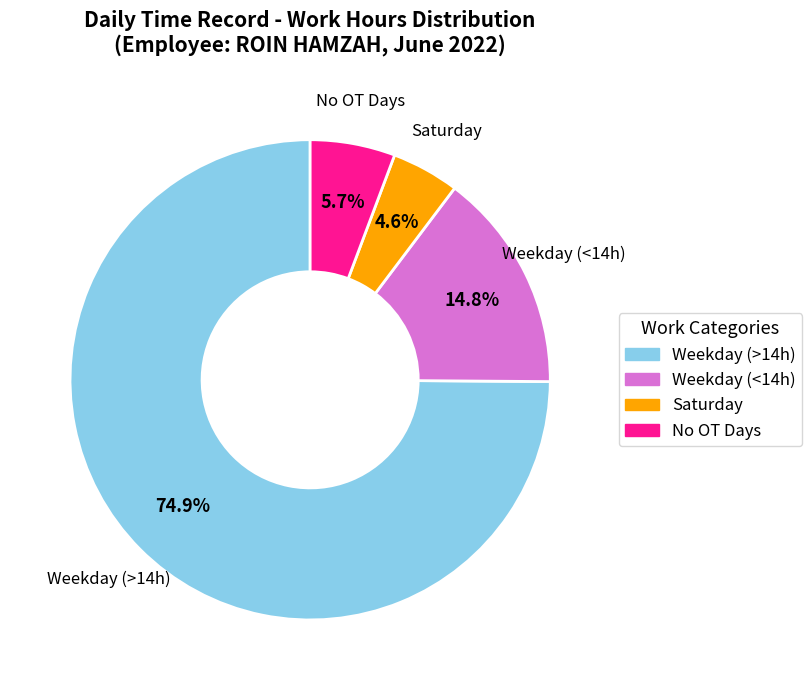

Is there a majority slice in this chart?

Yes